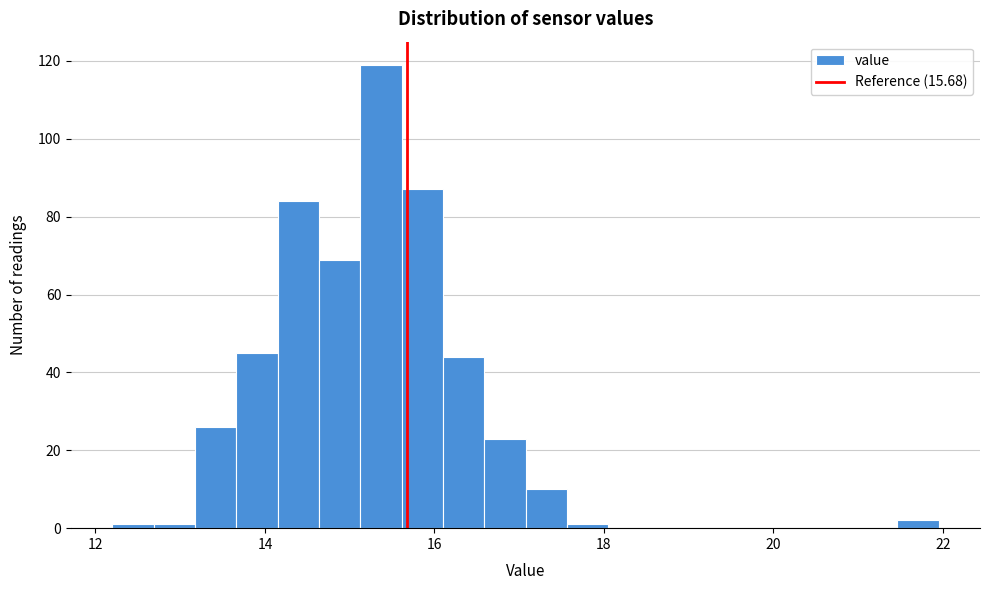

Around what value on the x-axis is the tallest bar? Give the approximate position of its centre, as read against the axis.

15.4